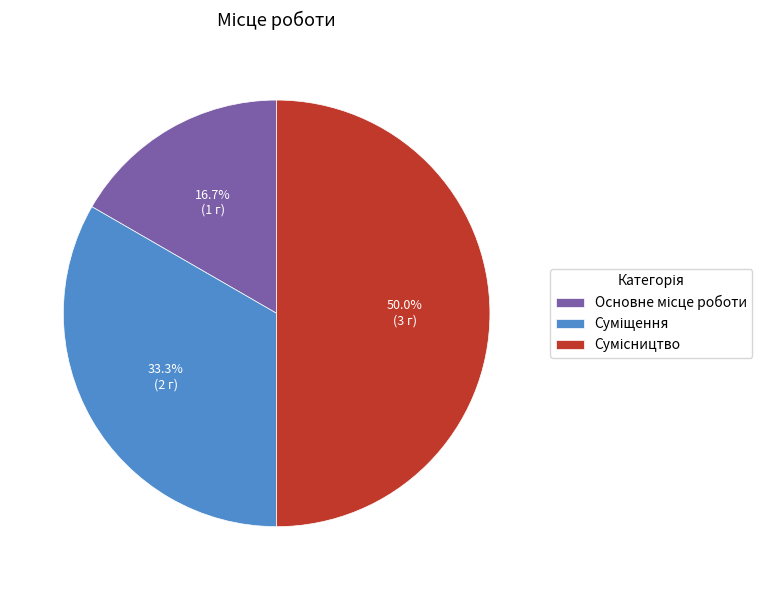

The Суміщення slice represents 25% of the pie. True or false?

False